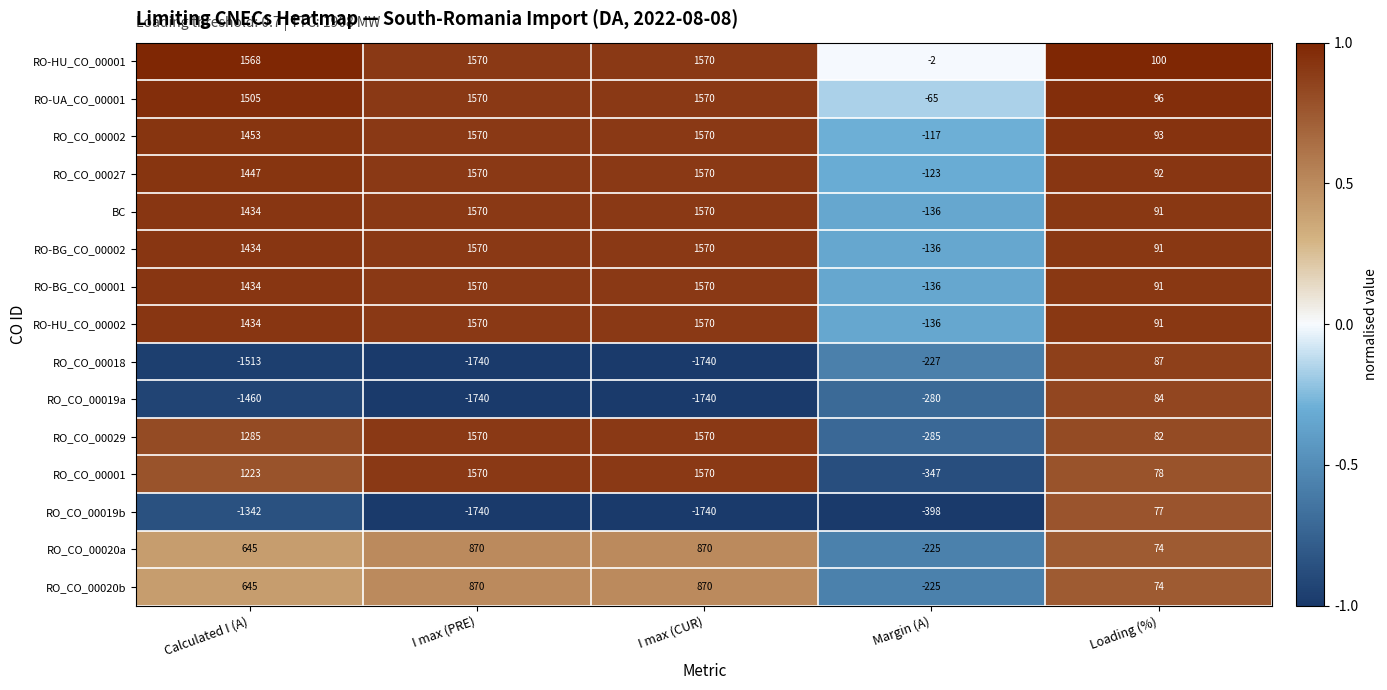

Is the value of RO-BG_CO_00002 at I max (PRE) greater than the value of RO_CO_00020b at Loading (%)?

Yes